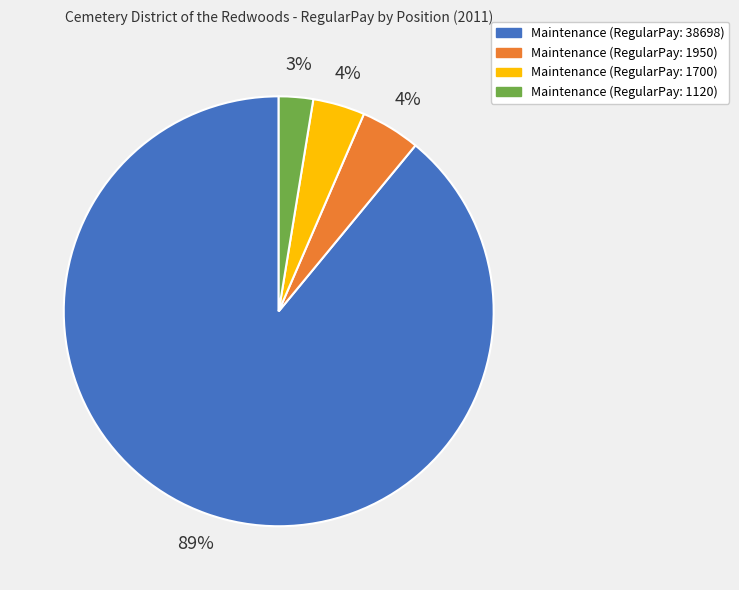

To the nearest percent, what is the average slice percentage?

25%